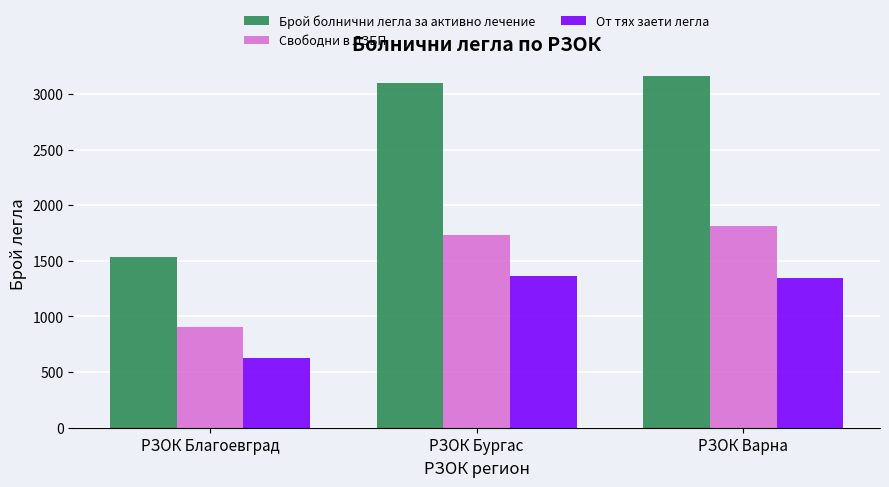

Which series has the largest range (max minus min)?

Брой болнични легла за активно лечение